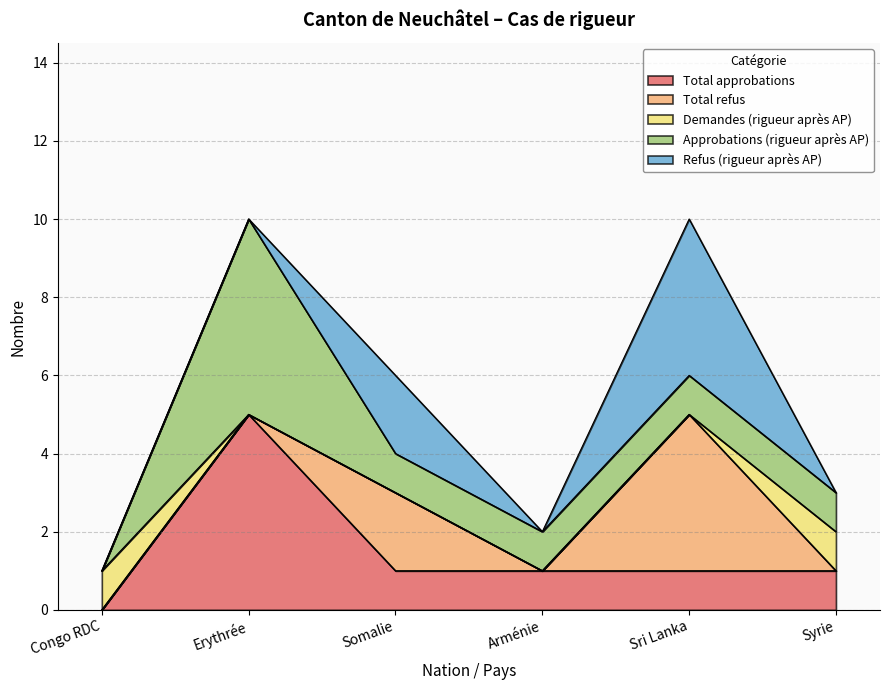

Does the chart display data point markers on the line(s)?

No